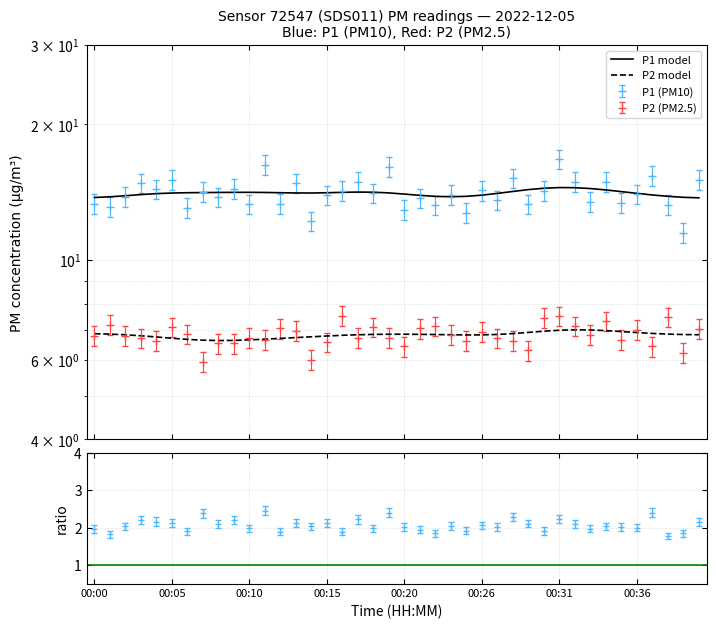

What is the greatest value displayed?

16.7